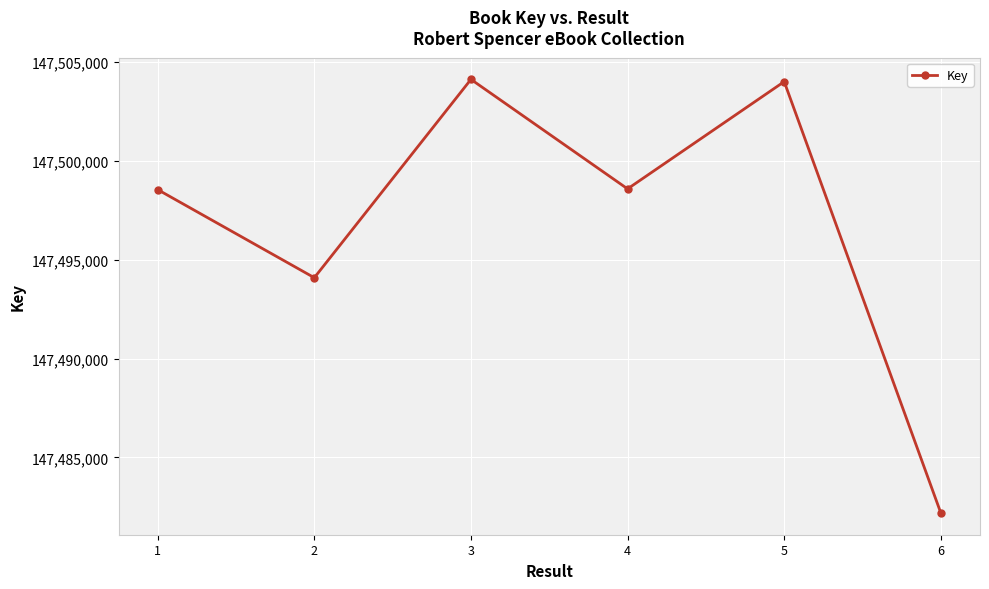

What is the sum of the values at 2 and 5?

294998095